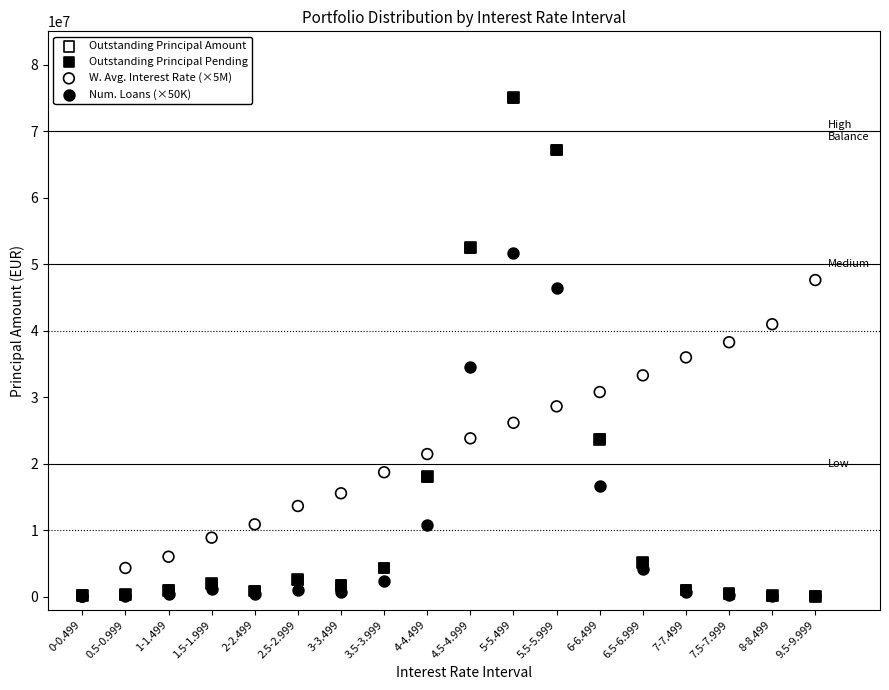

Which series has the widest spread of Y values?

Outstanding Principal Amount